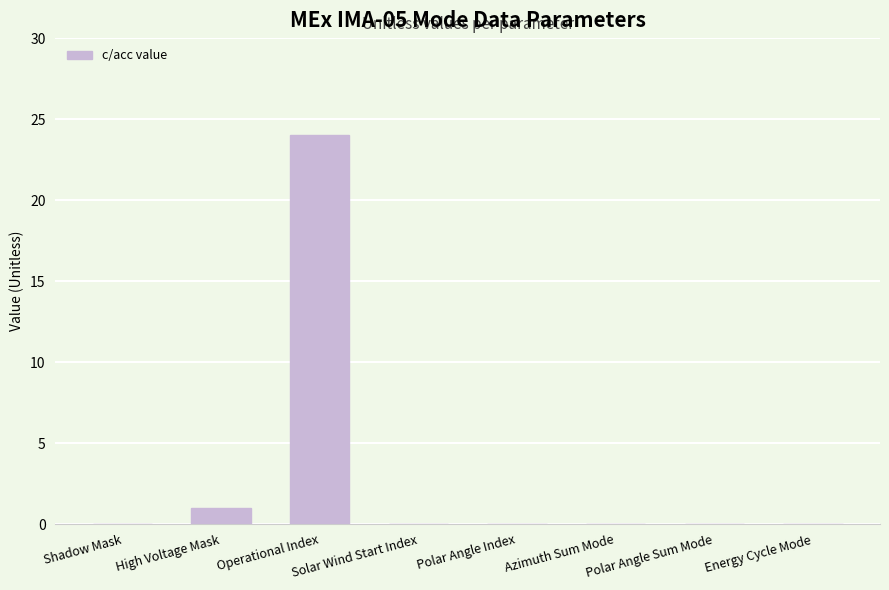

The value at Shadow Mask is 0. True or false?

True